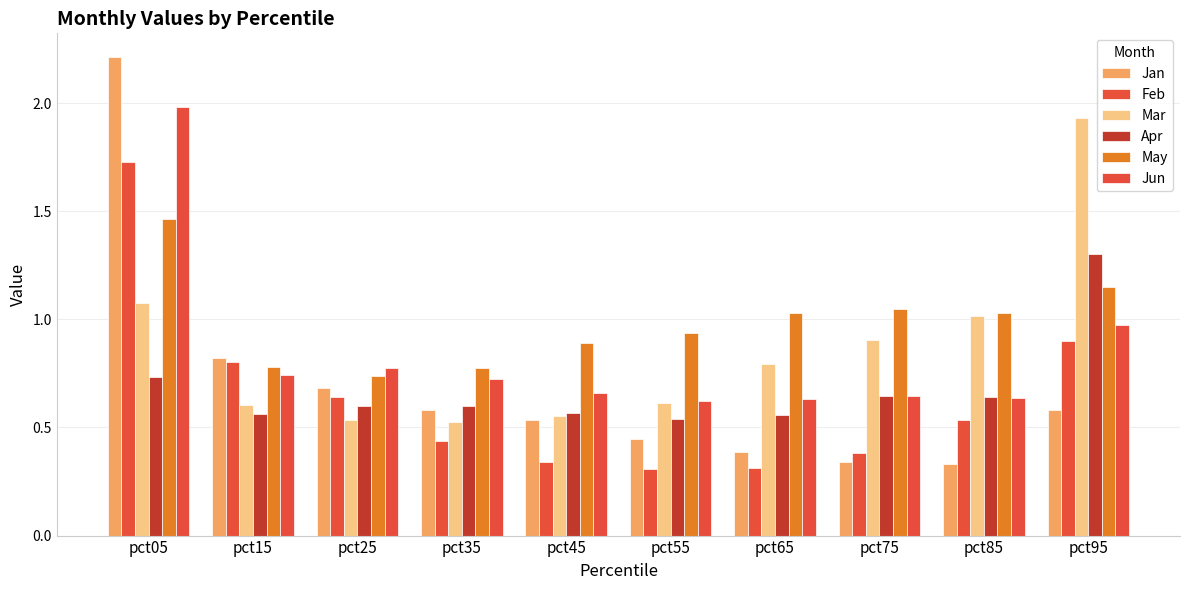

What is the lowest value of the Jun series?

0.6